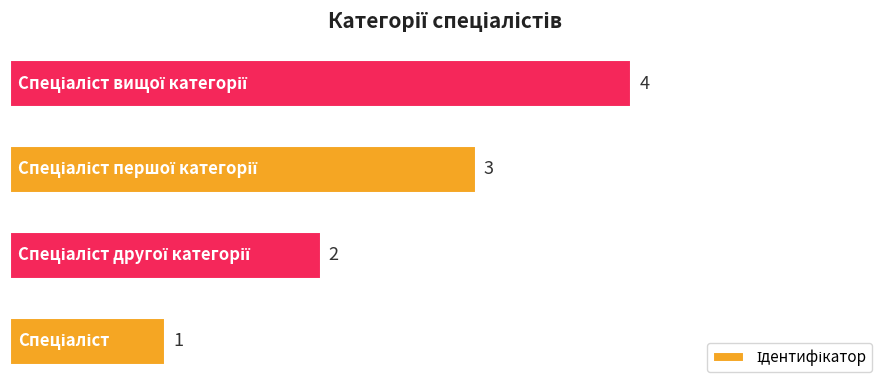

What is the maximum value shown in the chart?

4